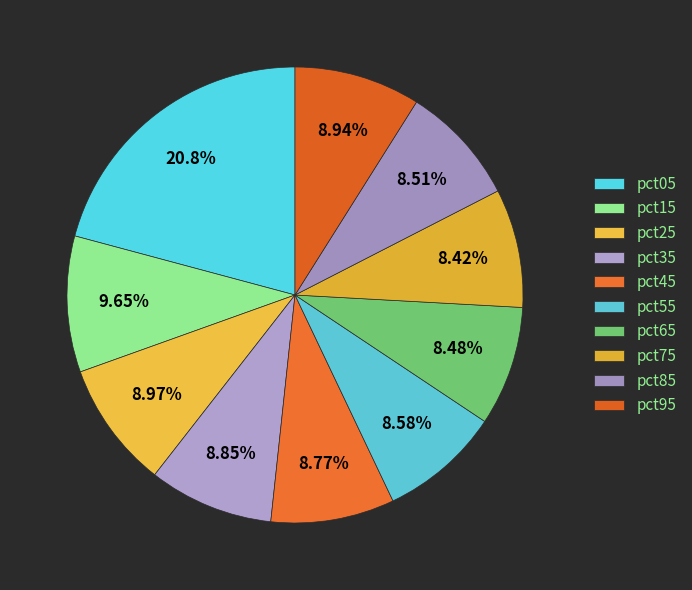

What percentage is the pct75 slice, to the nearest percent?

8%